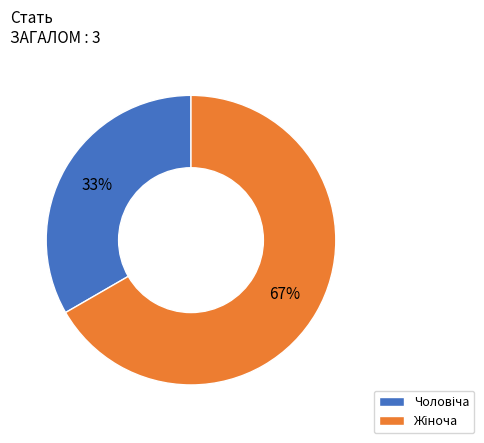

Does any single category account for the majority?

Yes